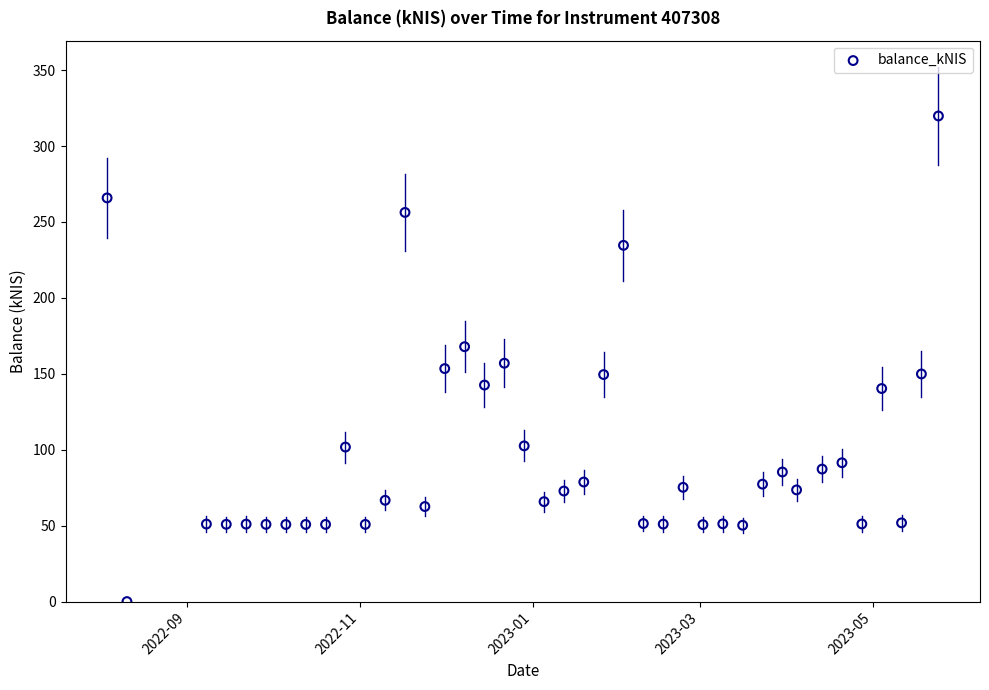

What is the range of X values (max minus min)?

293.0